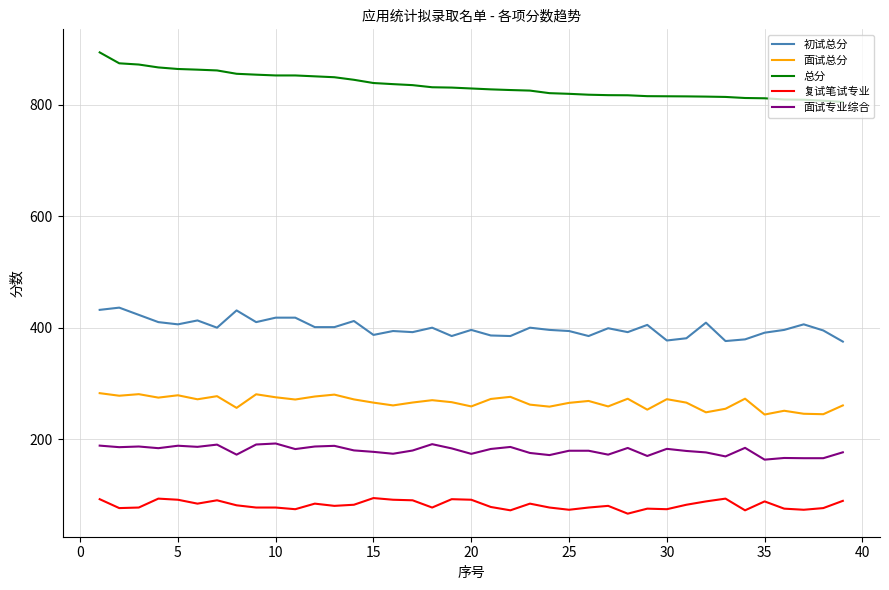

True or false: 面试专业综合 and 总分 cross at least once.

False